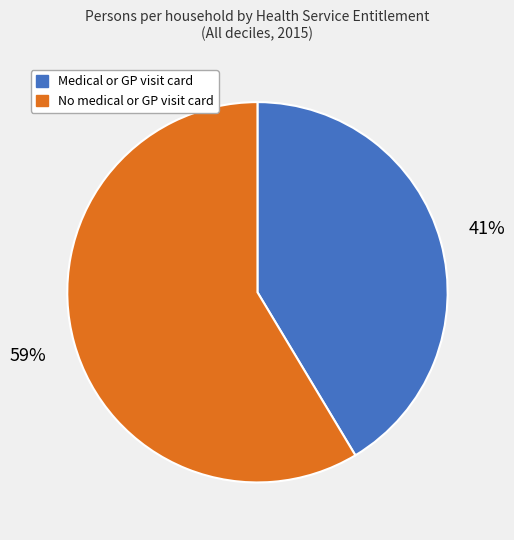

What is the smallest slice in the pie chart?

Medical or GP visit card